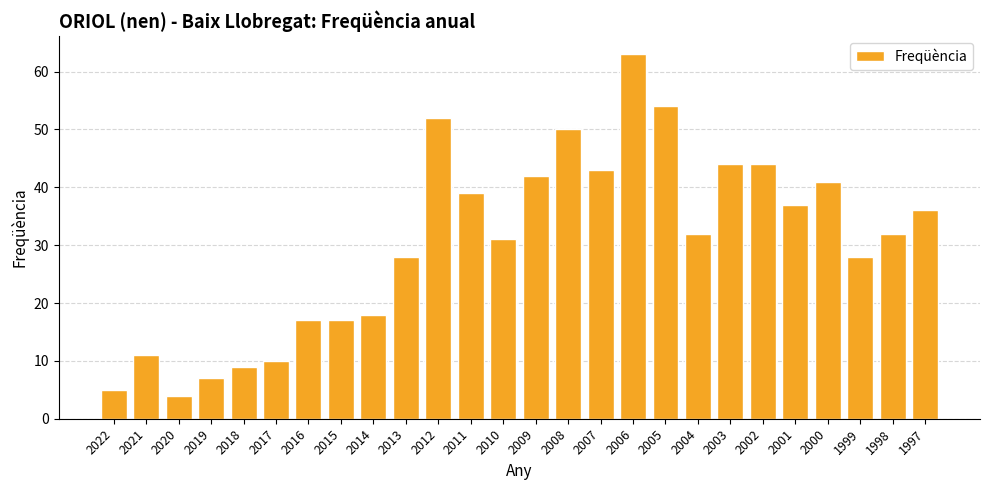

What is the approximate value at 2018?

9